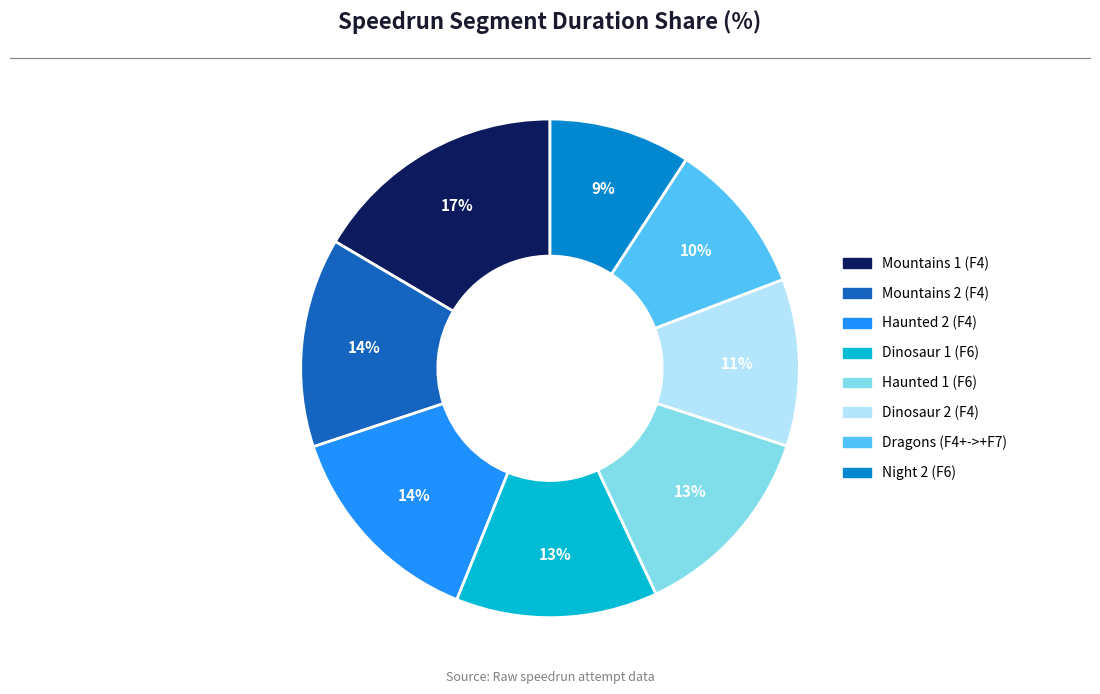

Is there a majority slice in this chart?

No